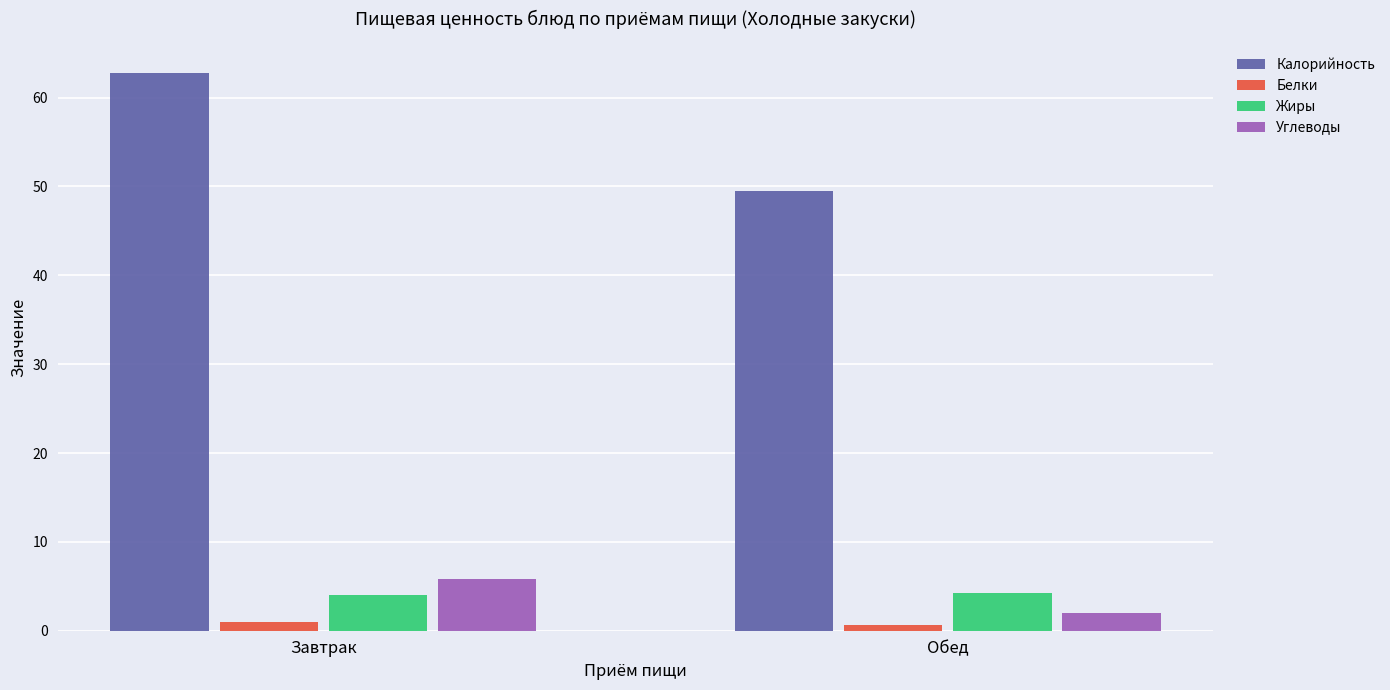

What is the difference between the maximum and minimum values in the Белки series?

0.3